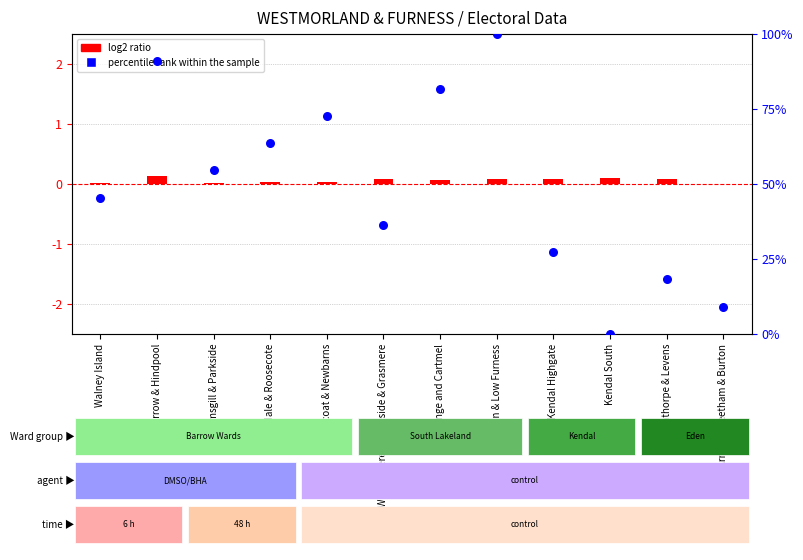

Is the value of percentile rank within the sample at Kendal Highgate greater than the value of log2 ratio at Kendal South?

Yes